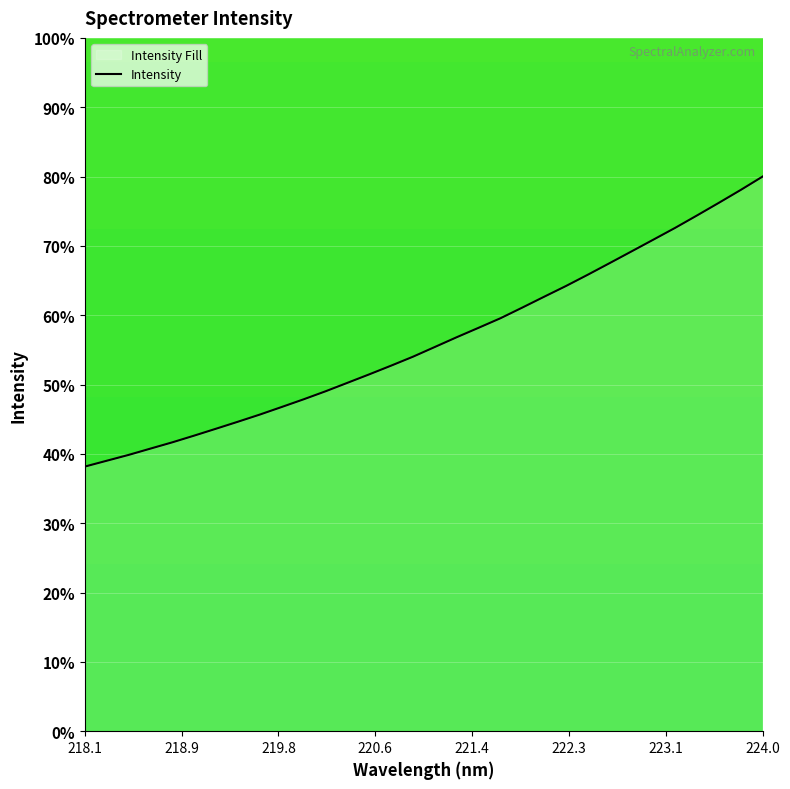

Does the chart display data point markers on the line(s)?

No